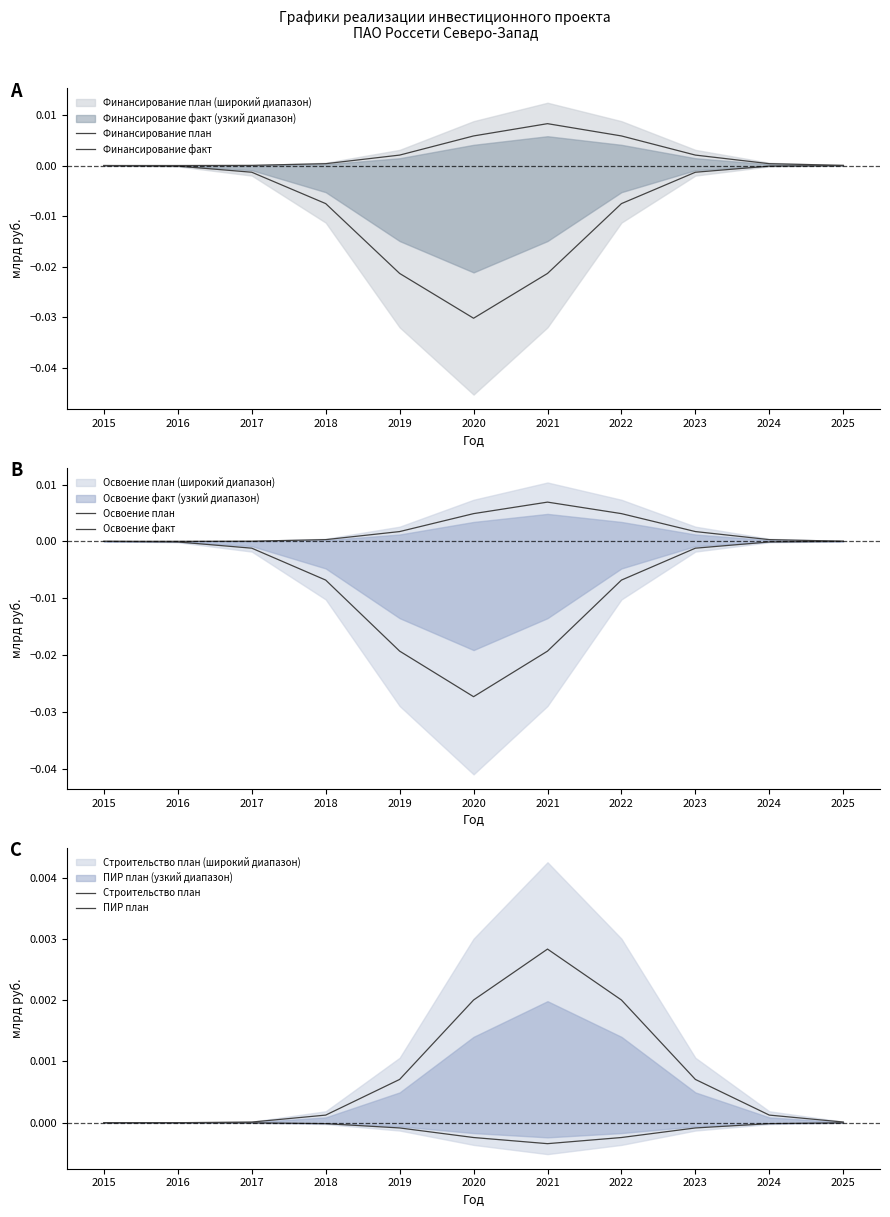

How many lines are shown in the chart?

6